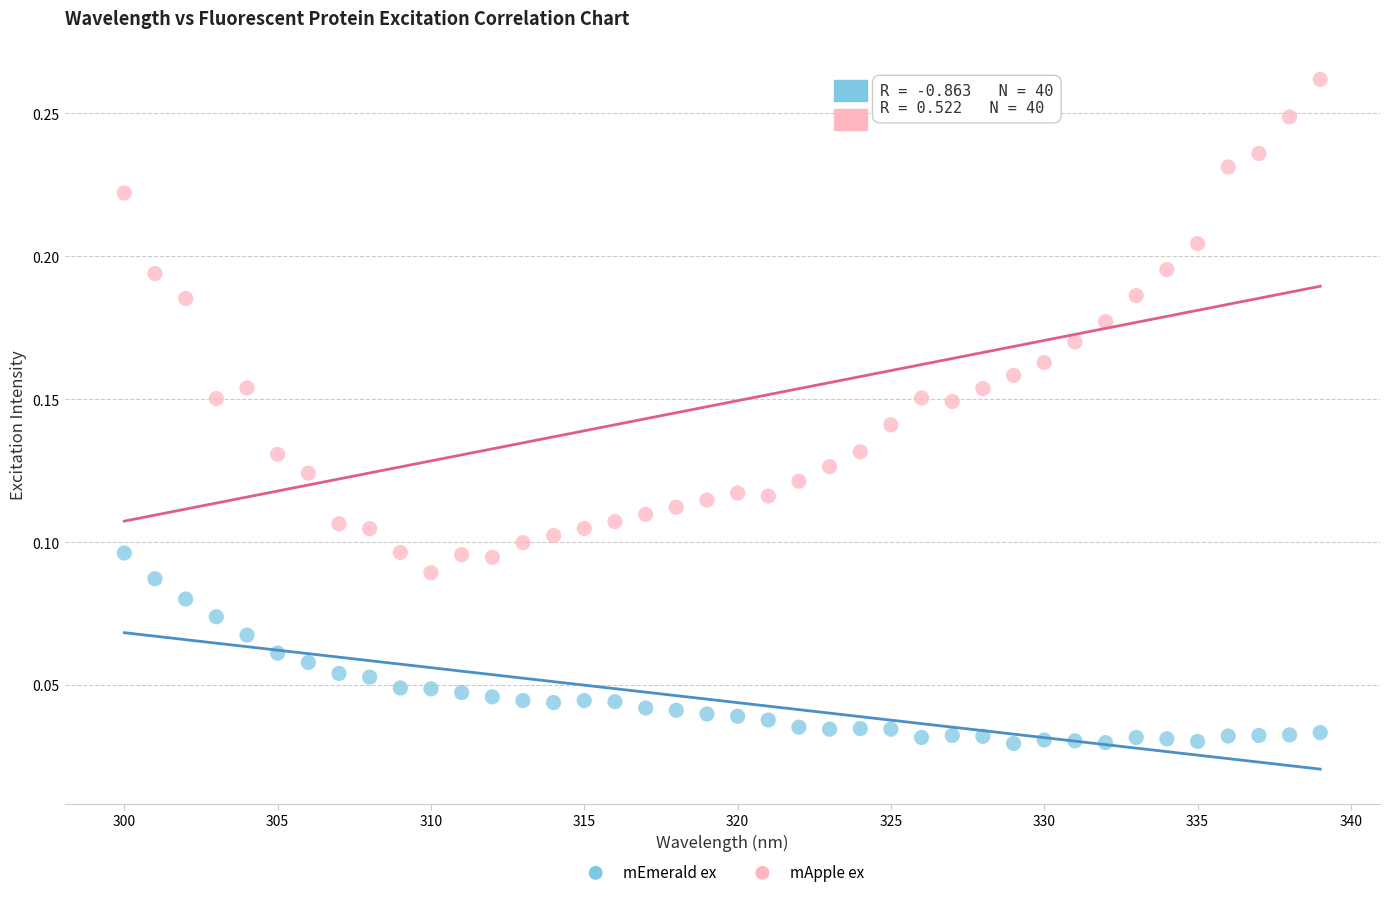

Across all data points, what is the range of X values (max minus min)?

39.0